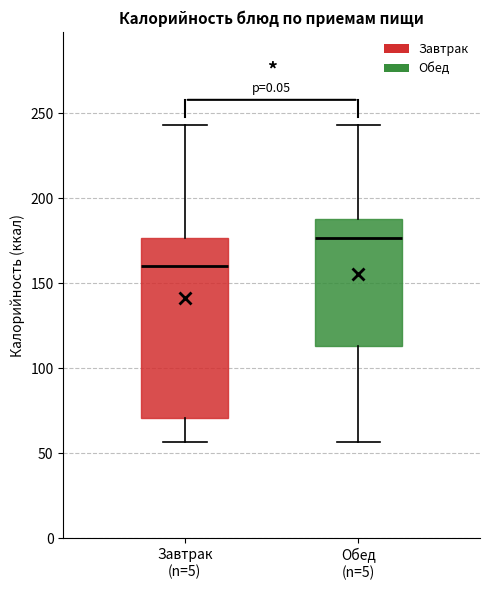

Reading left to right, transcribe this box plot: for each box, give where its median line is, the range the box spans, and where its two whiskers end, as read against the y-axis. The values are not printed on the chart, so give them approximately, as read against the axis.

Завтрак (n=5): median 160, box 70 to 175, whiskers 55 to 245
Обед (n=5): median 175, box 115 to 190, whiskers 55 to 245